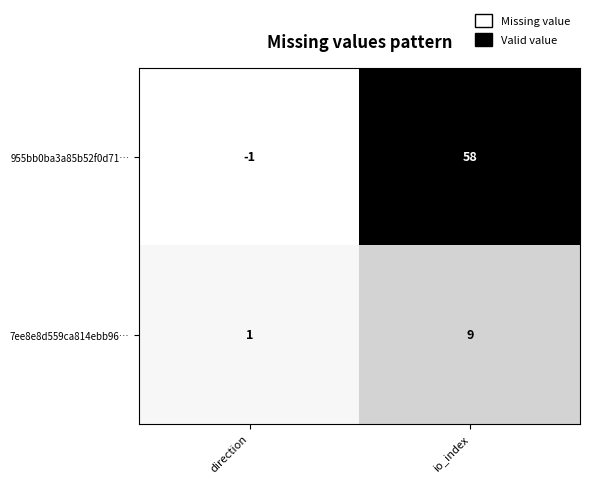

How many categories are shown in the chart?

2